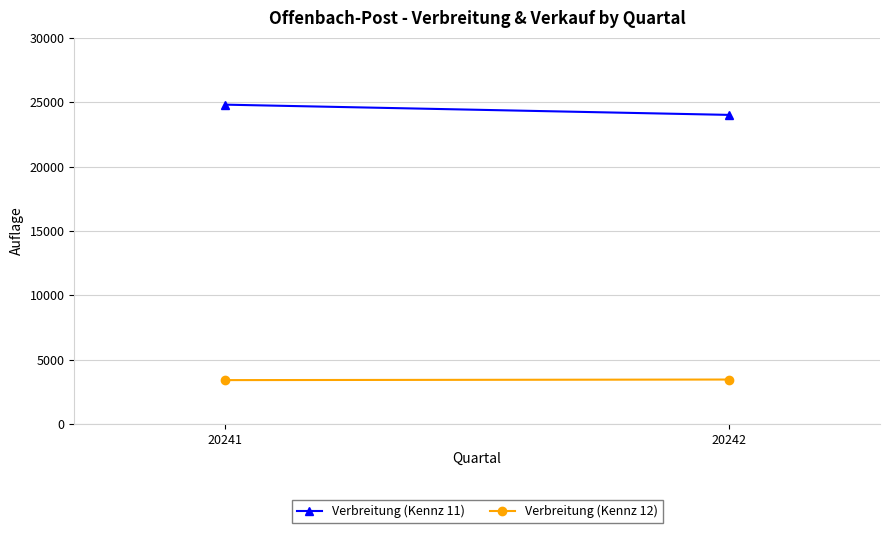

At which category is the sum across all series the highest?

20241